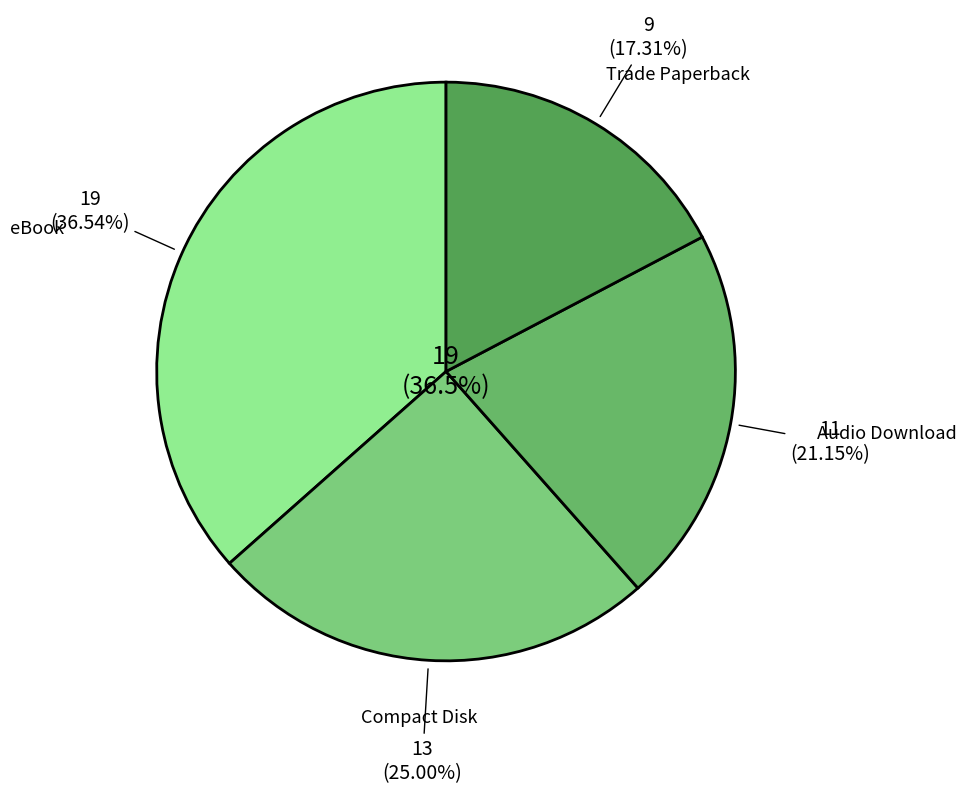

Count the number of slices in the pie.

4